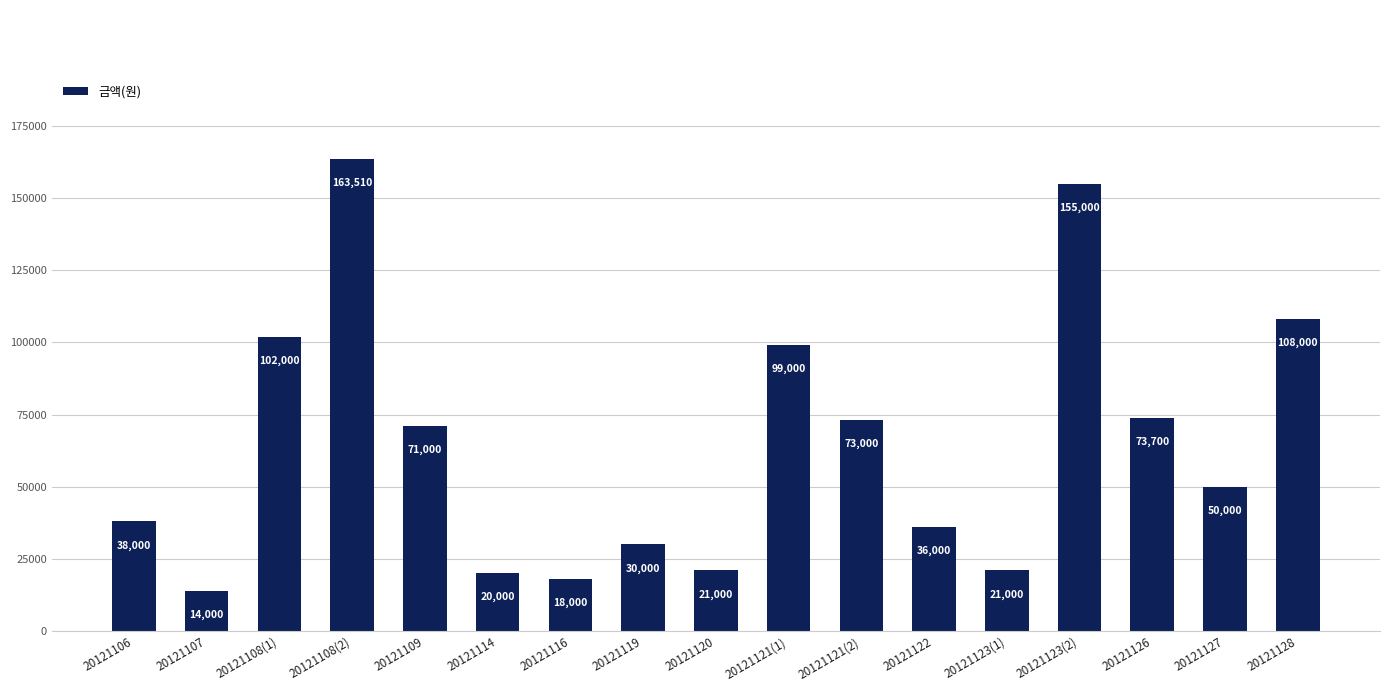

The chart shows a value of 5337 at 20121107. True or false?

False